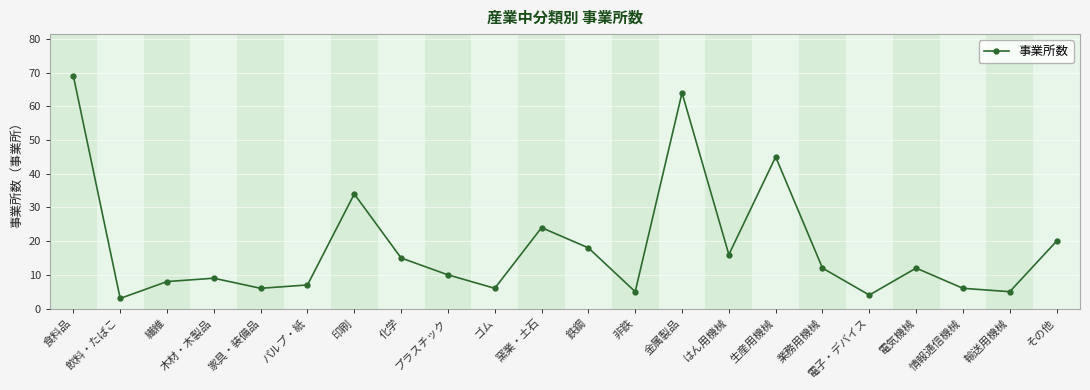

At which category does the data reach its first local valley?

飲料・たばこ